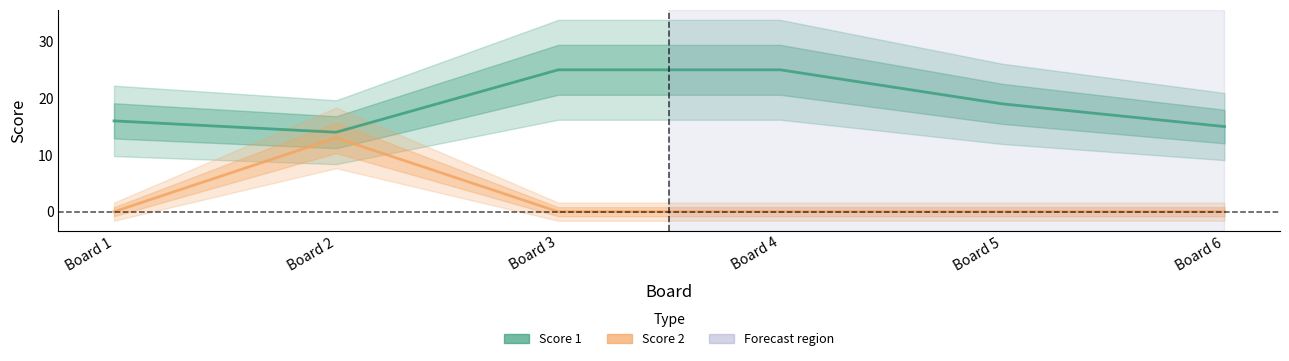

True or false: Score 1 and Score 2 intersect in this chart.

False